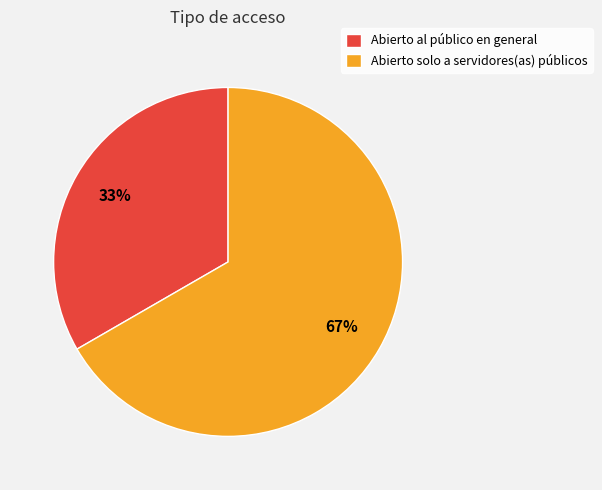

What is the ratio of the value at Abierto al público en general to the value at Abierto solo a servidores(as) públicos?

0.5